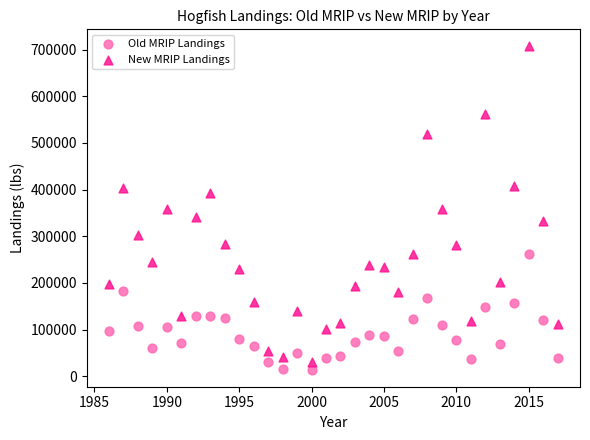

Which series has the widest spread of Y values?

New MRIP Landings